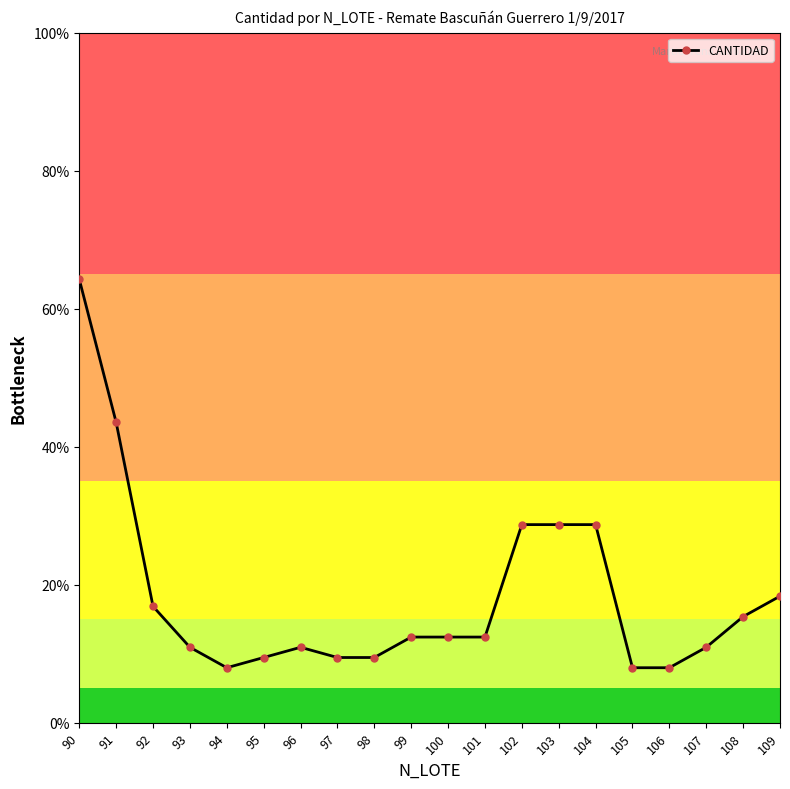

Read the value at 96.

10.9